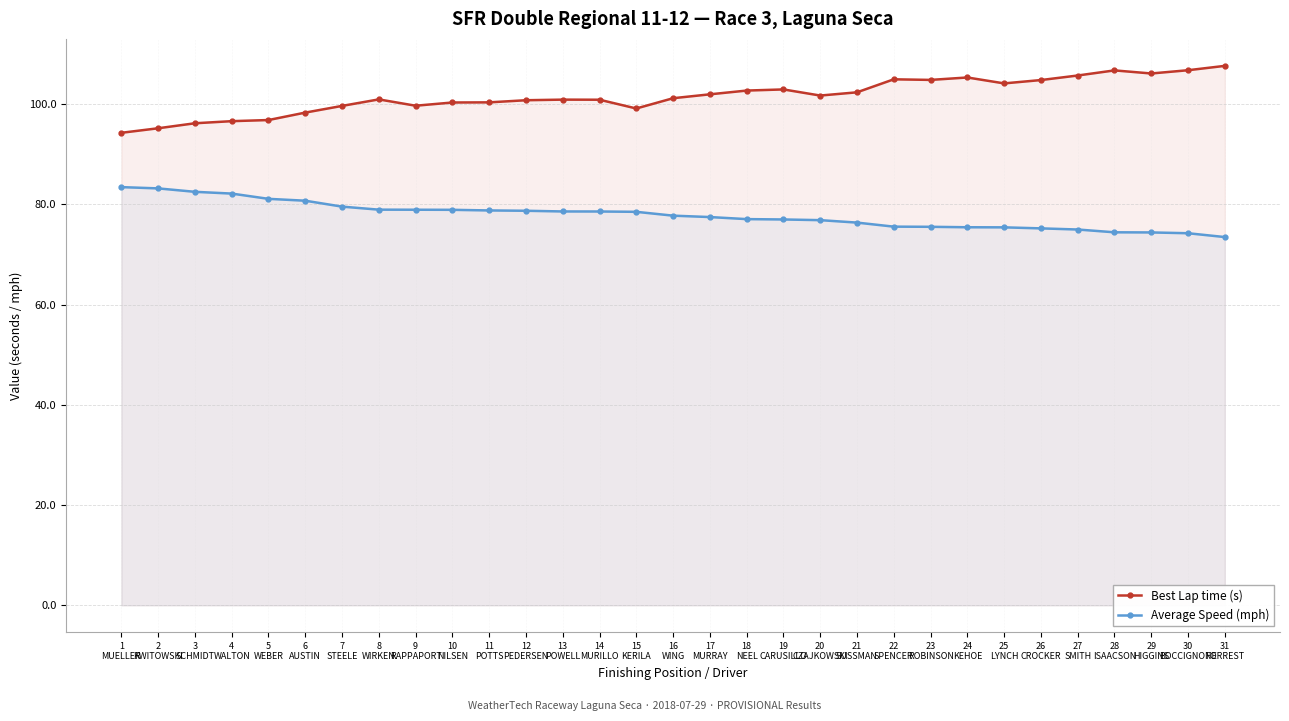

At which label is Best Lap time (s) closest to 100?

10
NILSEN